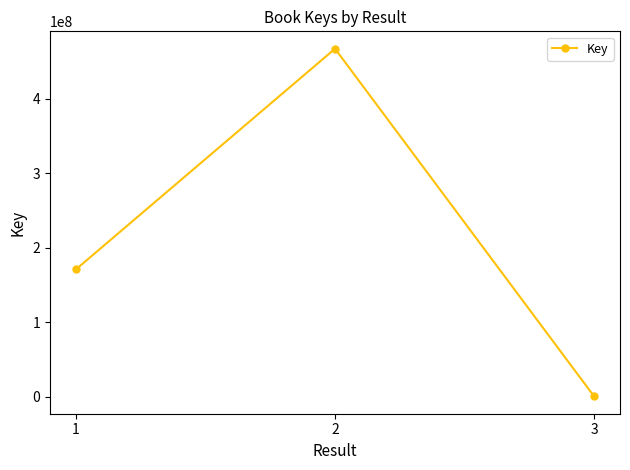

The chart shows a value of 170711199 at 1. True or false?

True